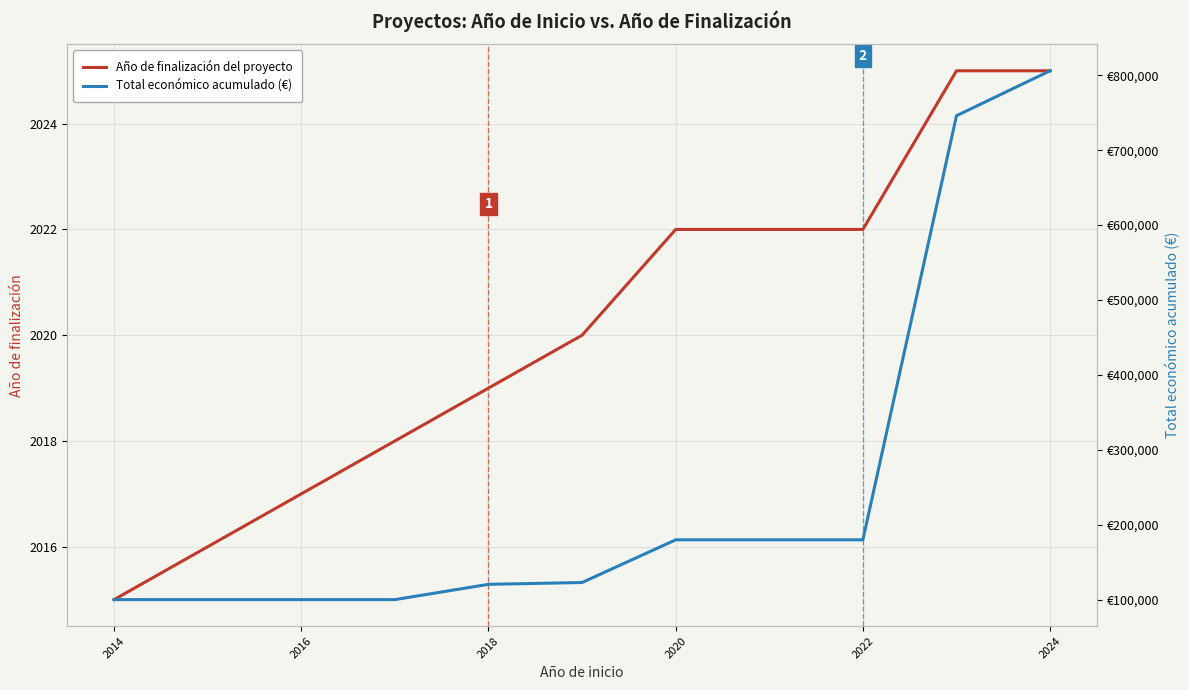

What is the difference between the second highest and second lowest values in the Total económico acumulado (€) series?

646140